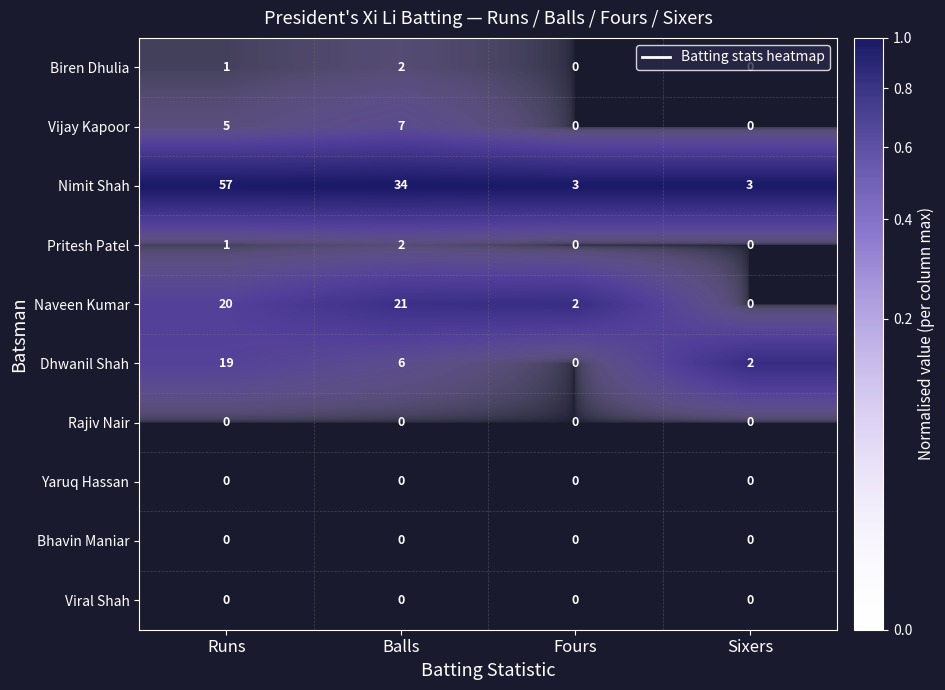

The Bhavin Maniar series shows 0 at Runs. True or false?

True